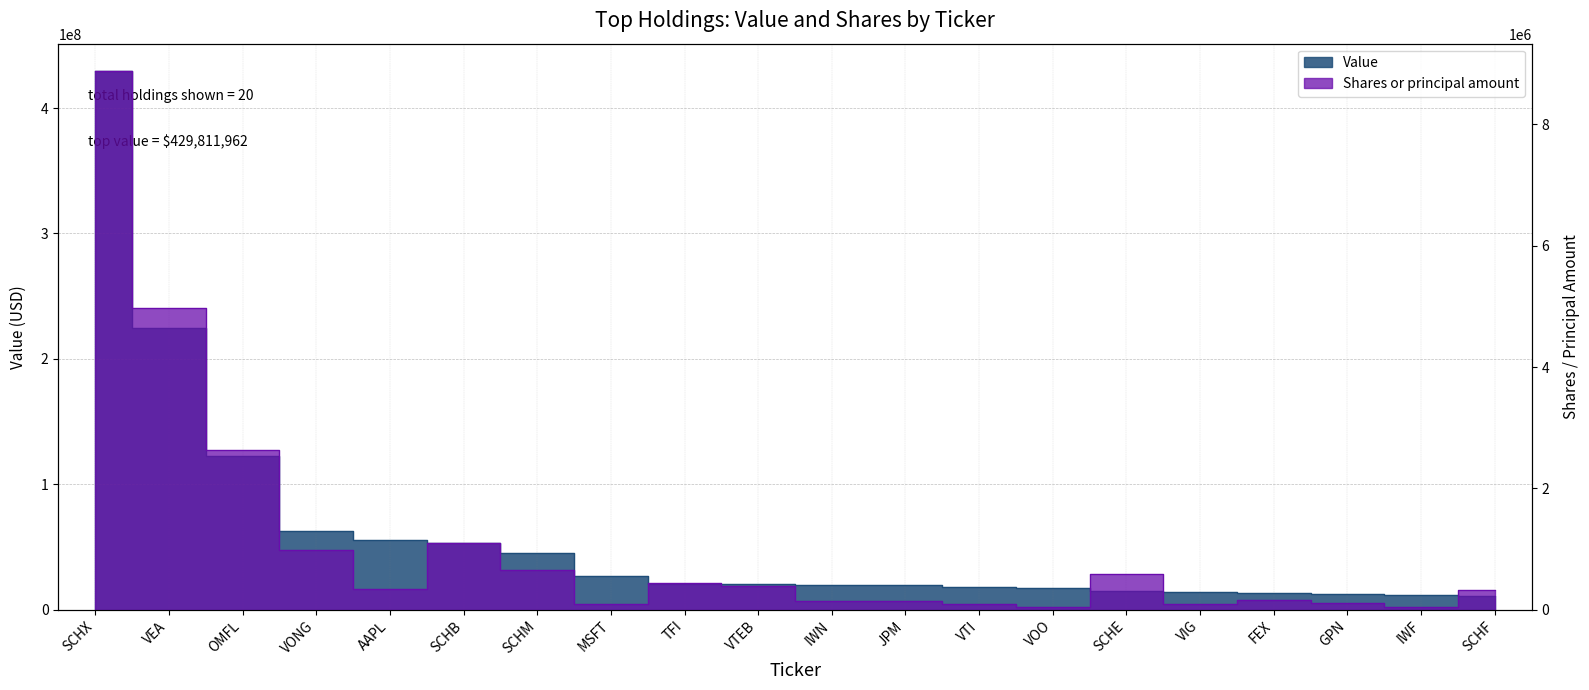

In Shares or principal amount, how many points are higher than both neighbors (excluding endpoints)?

5